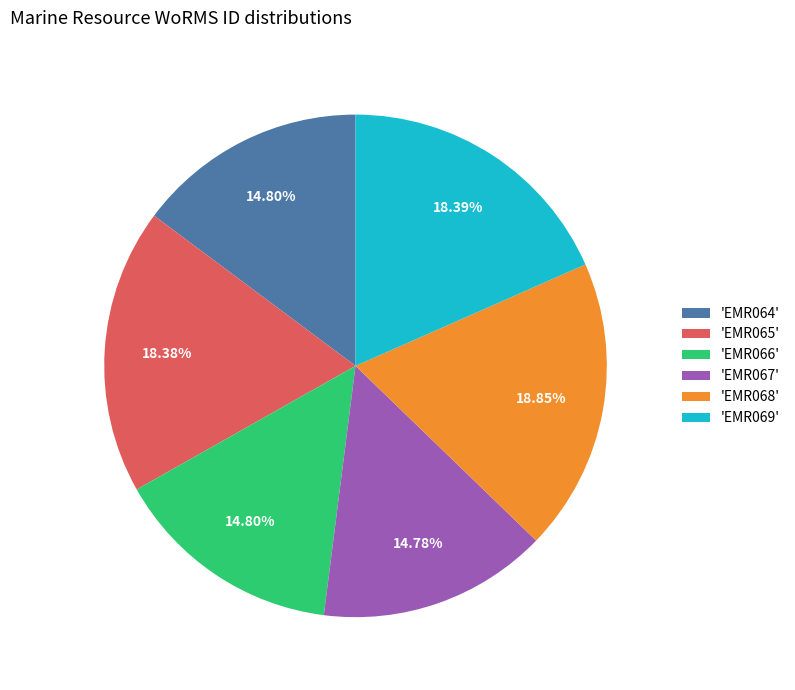

To the nearest percent, what is the average slice percentage?

17%